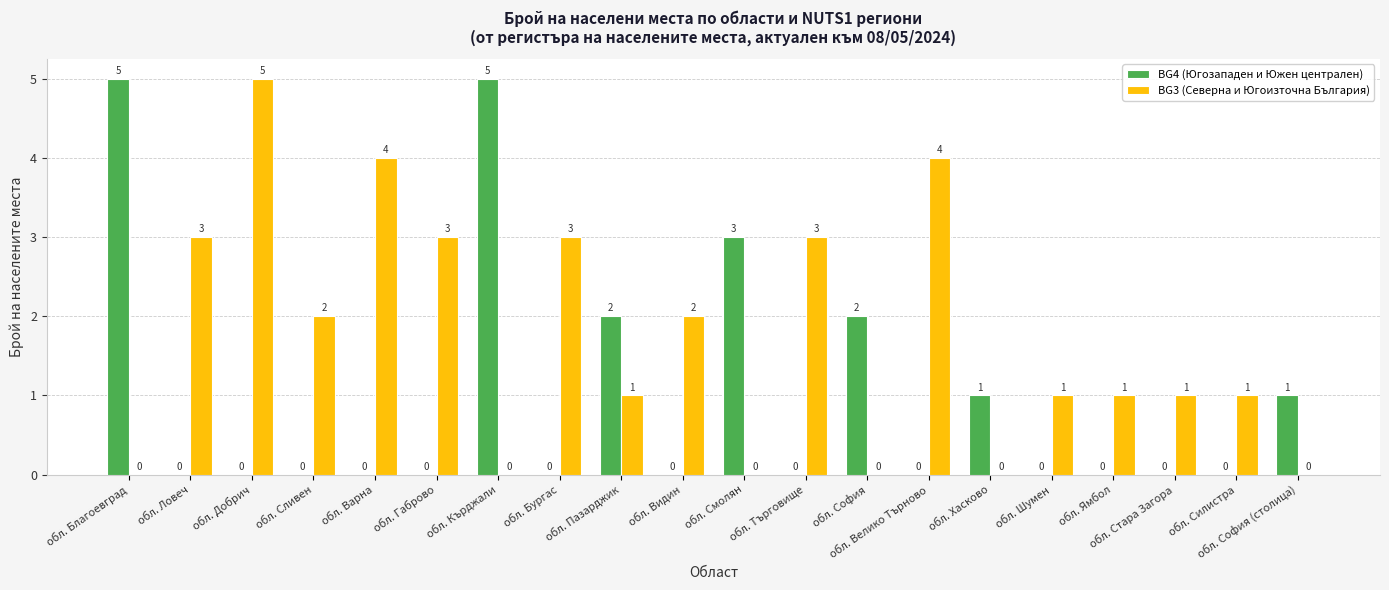

What is the sum of all BG4 (Югозападен и Южен централен) values?

19